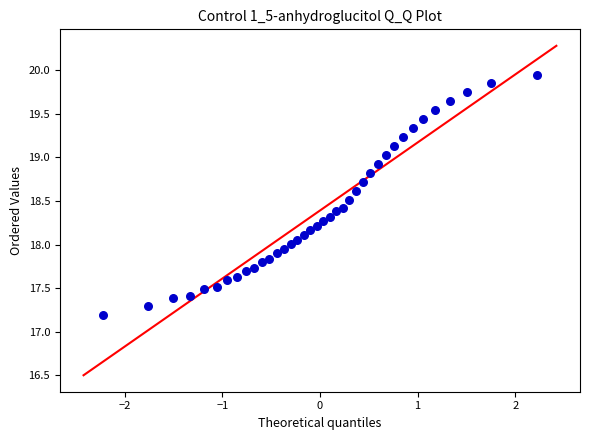

What is the range of Y values (max minus min)?

2.8